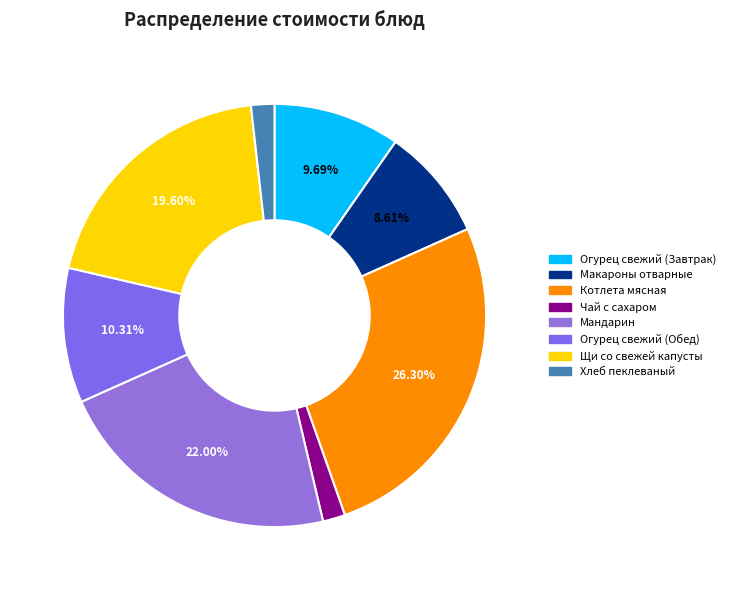

Count the number of slices in the pie.

8